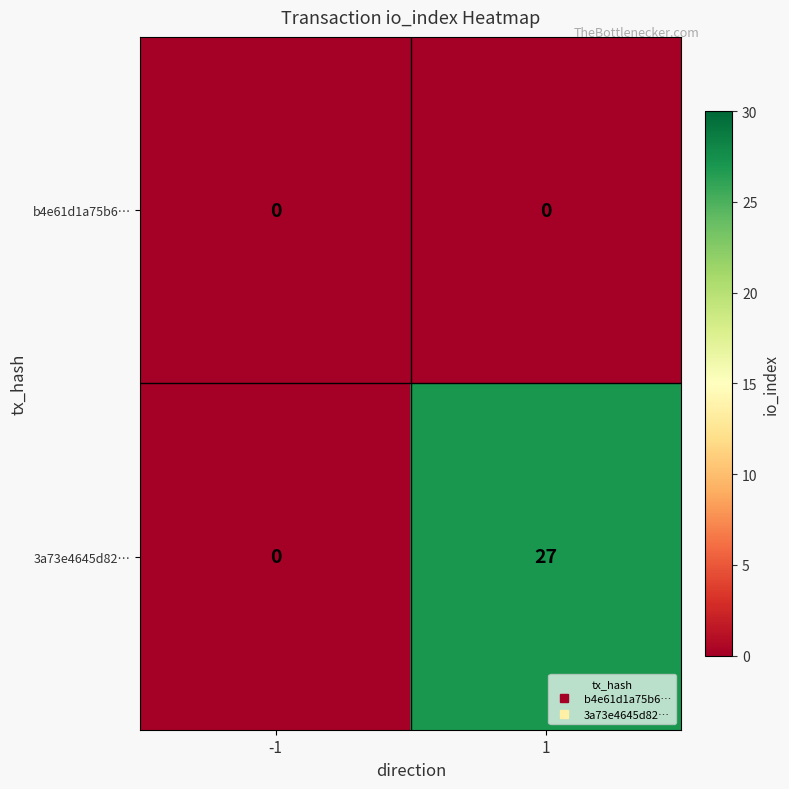

True or false: 3a73e4645d82… has a value of 8 at 1.

False